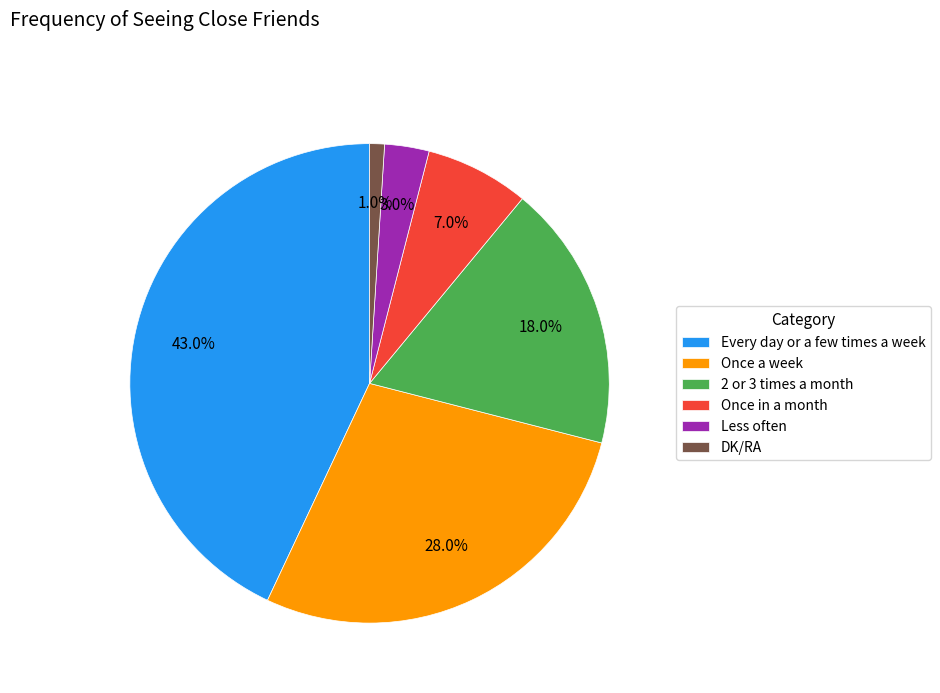

To the nearest percent, what is the combined percentage of Every day or a few times a week and DK/RA?

44%